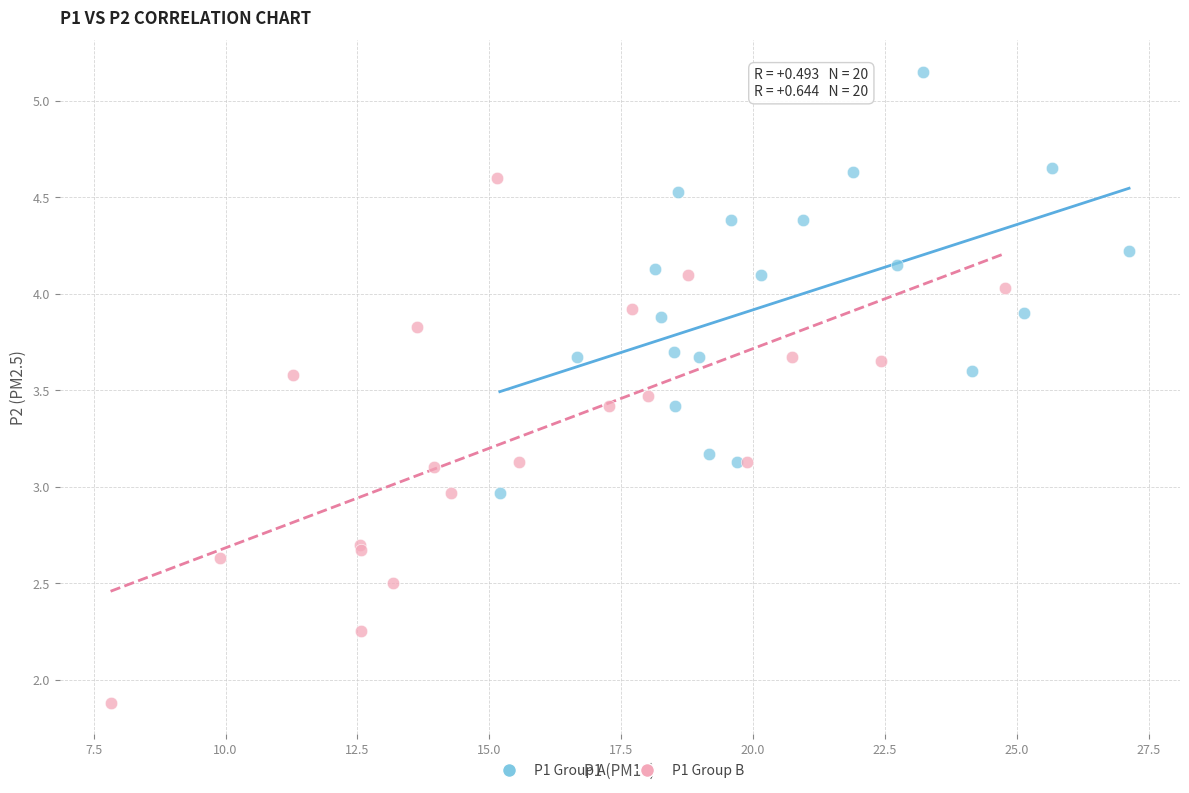

Which series has the largest Y range (max minus min)?

P1 Group B